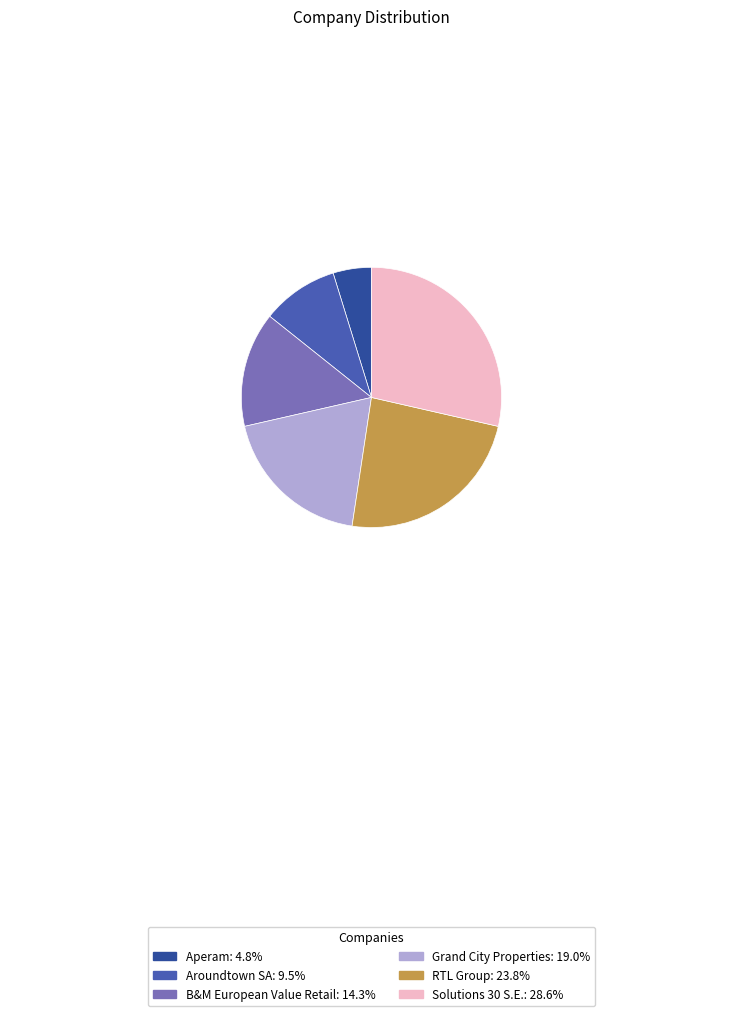

Which has a higher value, B&M European Value Retail or Aperam?

B&M European Value Retail